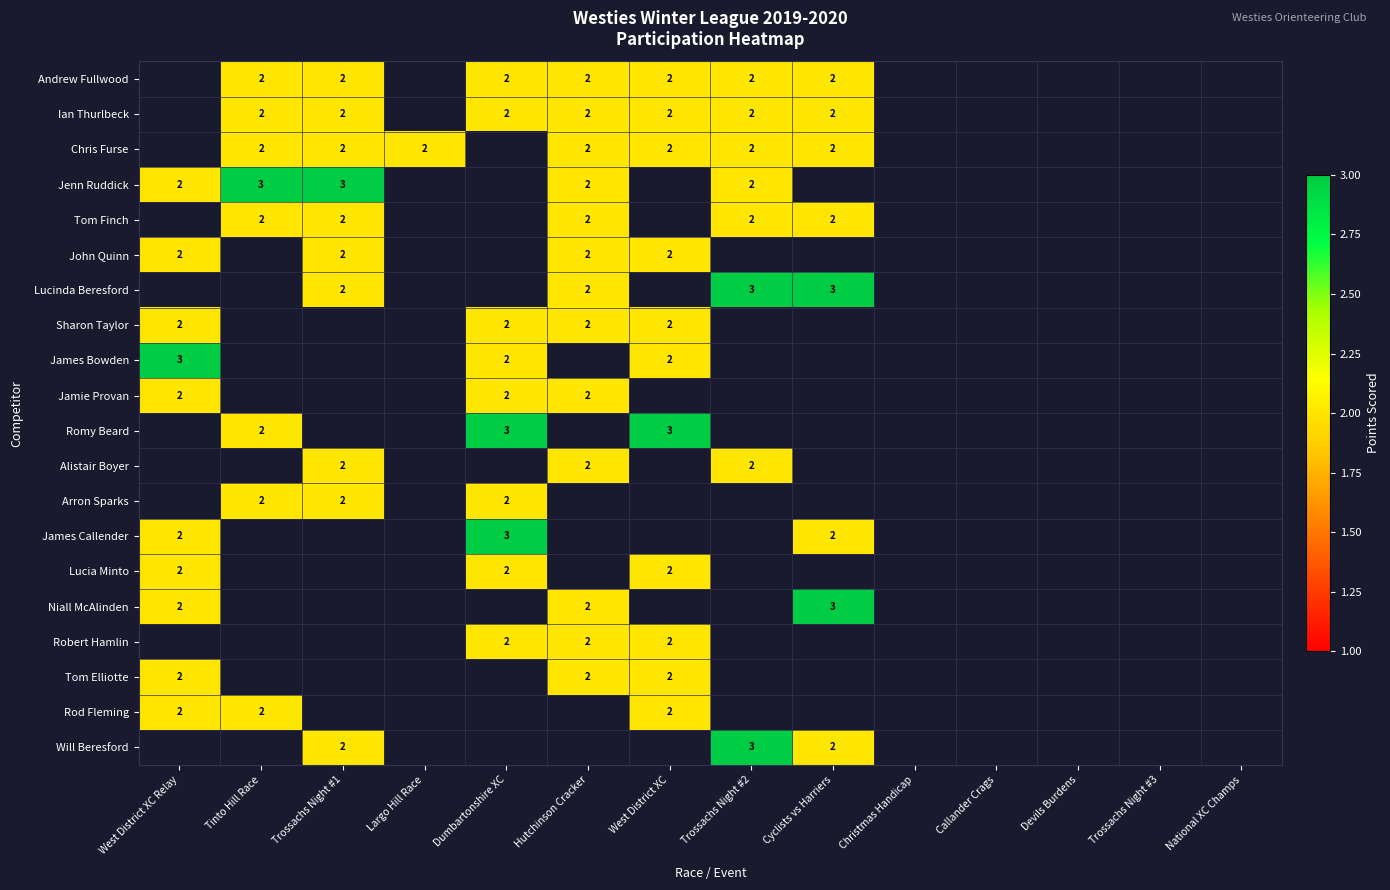

Is the value of Lucinda Beresford at Cyclists vs Harriers greater than the value of Alistair Boyer at Hutchinson Cracker?

Yes